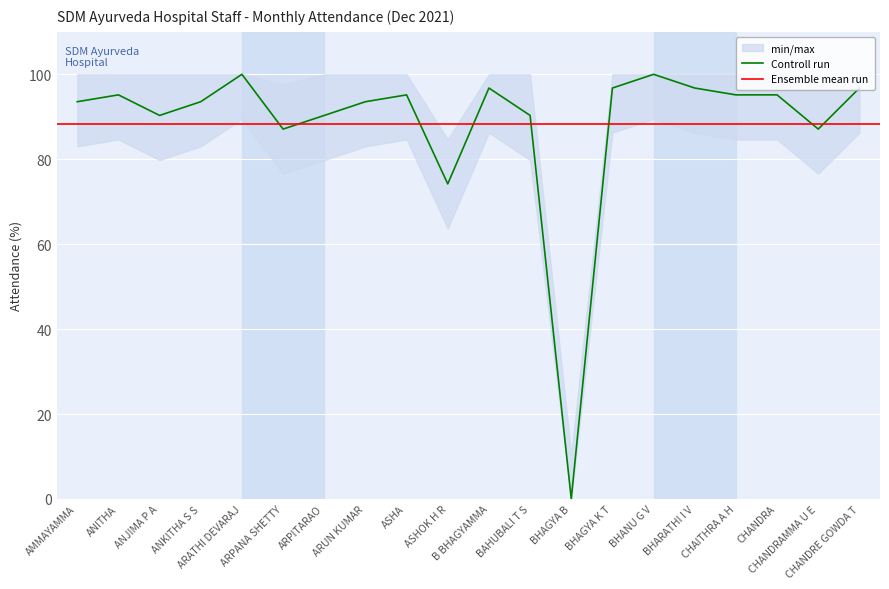

The chart shows a value of 124.8 at ANJIMA P A. True or false?

False